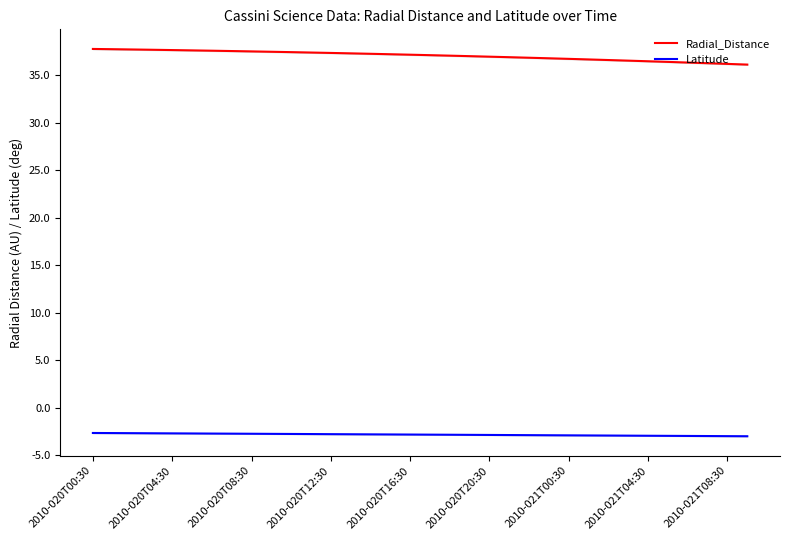

What is the maximum value for Latitude?

-2.7